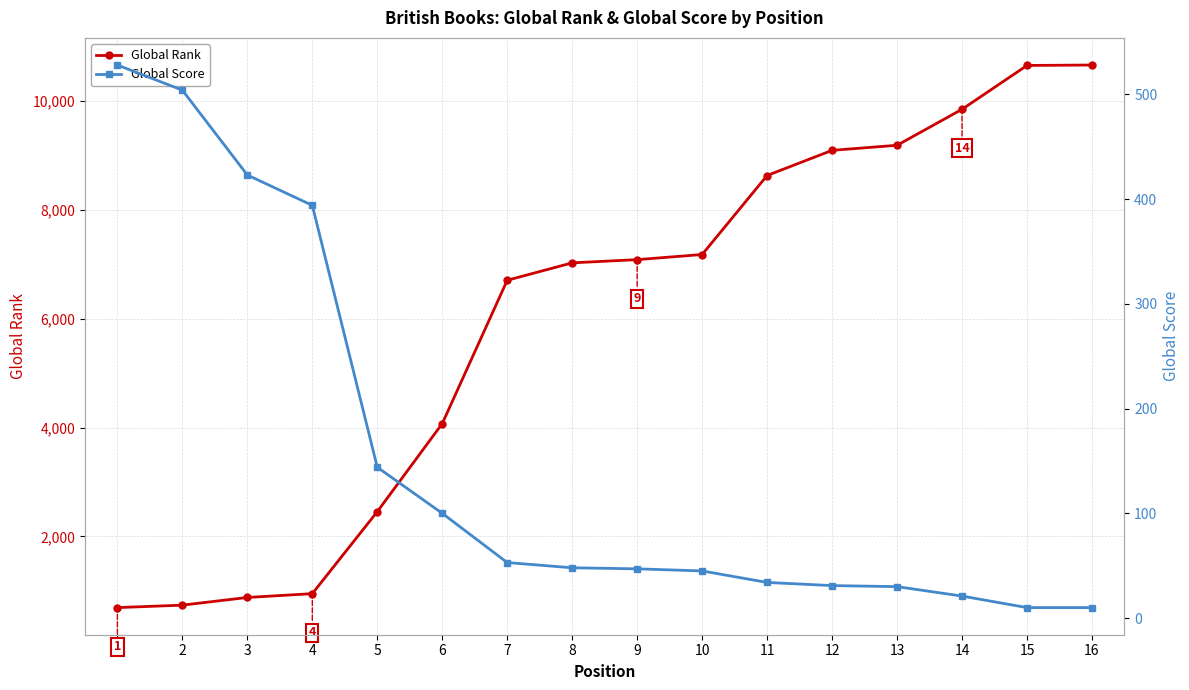

What is the sum of the Global Rank values at 12 and 11?

17720